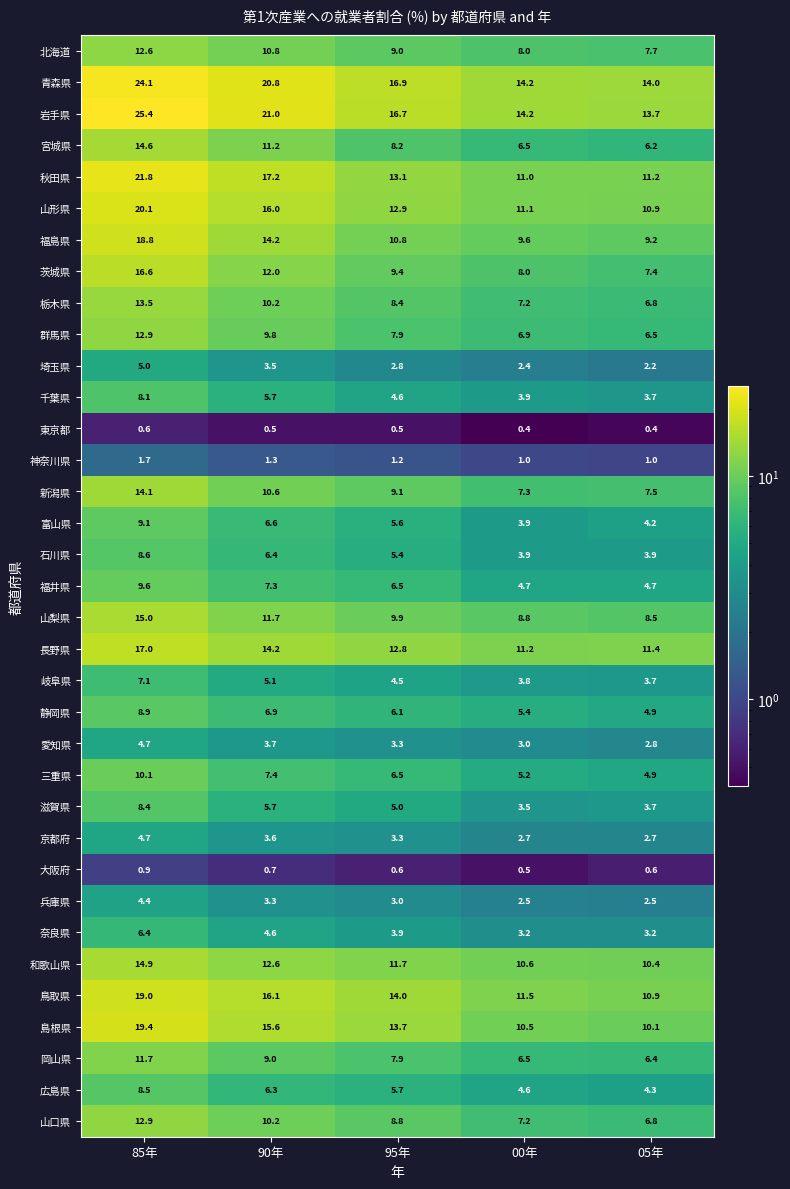

List the labels in order of 島根県 value, largest first.

85年, 90年, 95年, 00年, 05年